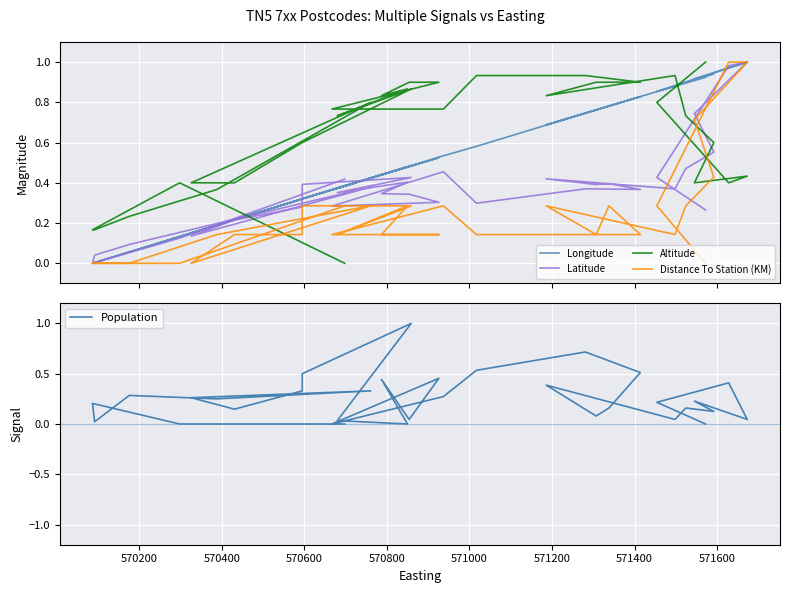

Between which two adjacent categories do Latitude and Population first intersect?

570200 and 570400